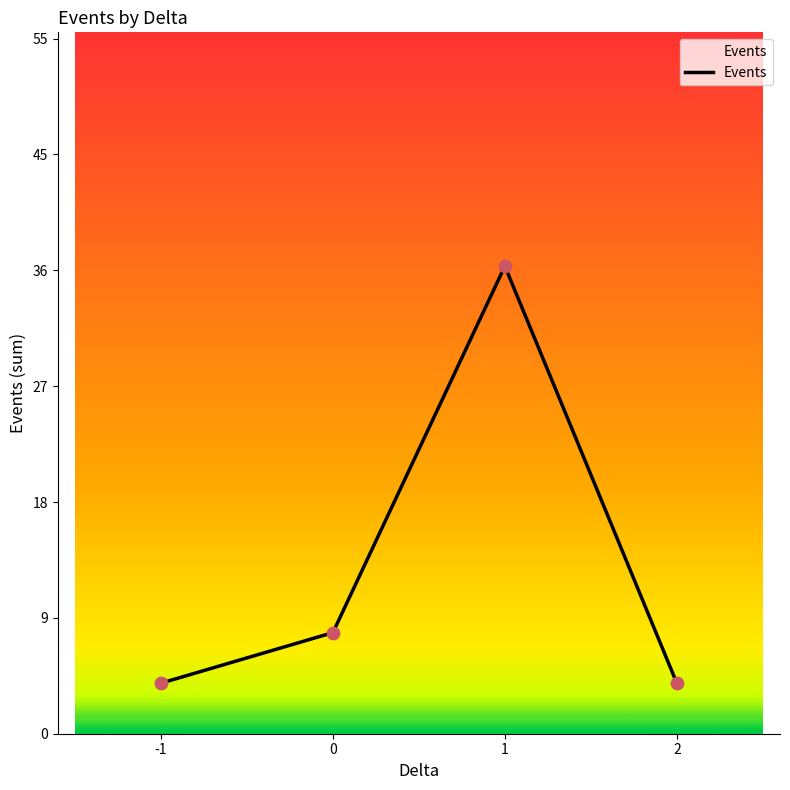

What is the change in value from -1 to 1?

+33